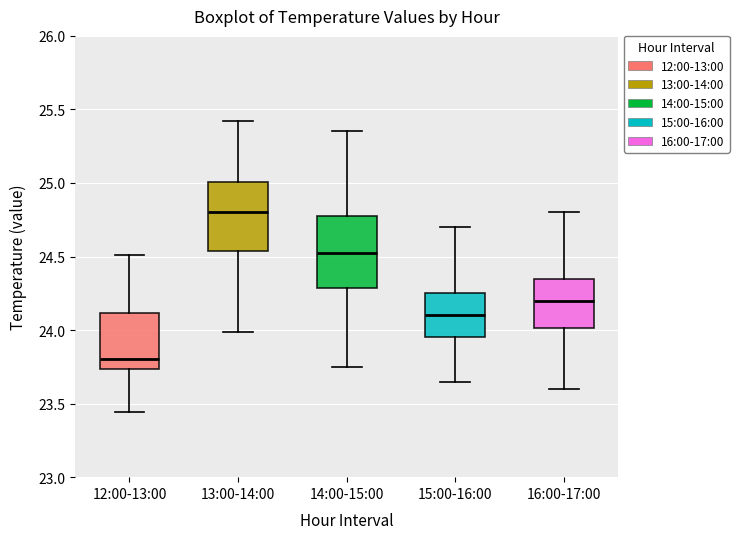

Which box's median line is the highest?

13:00-14:00